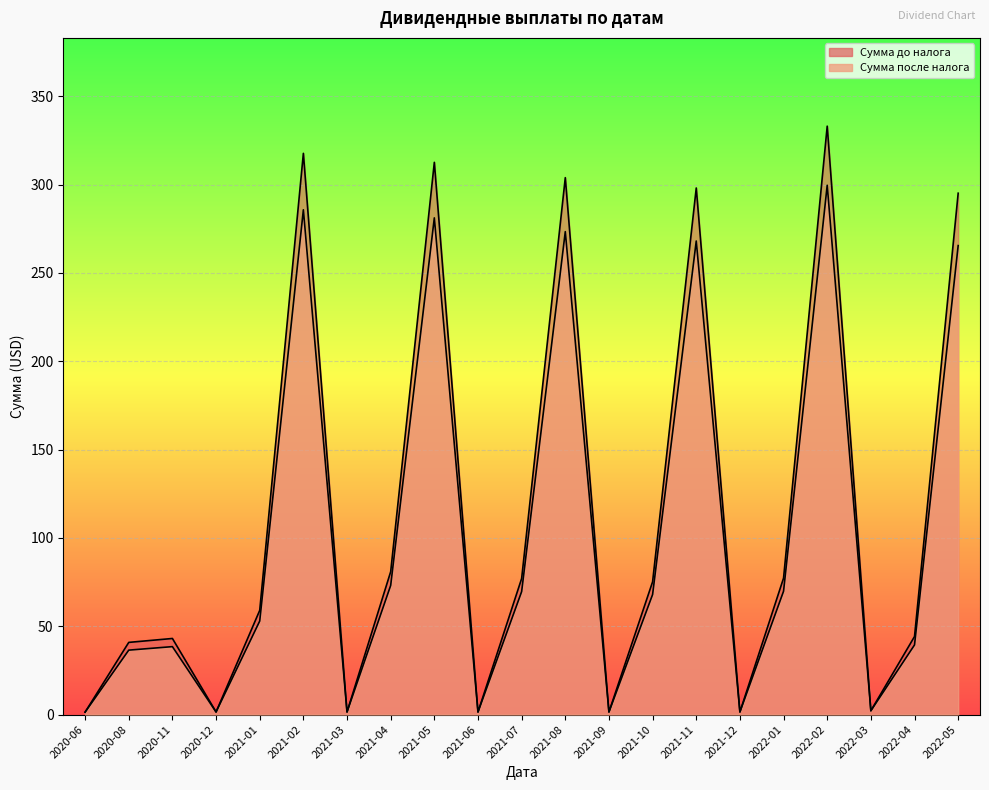

What is the approximate value of Сумма после налога at 2021-01?

52.9